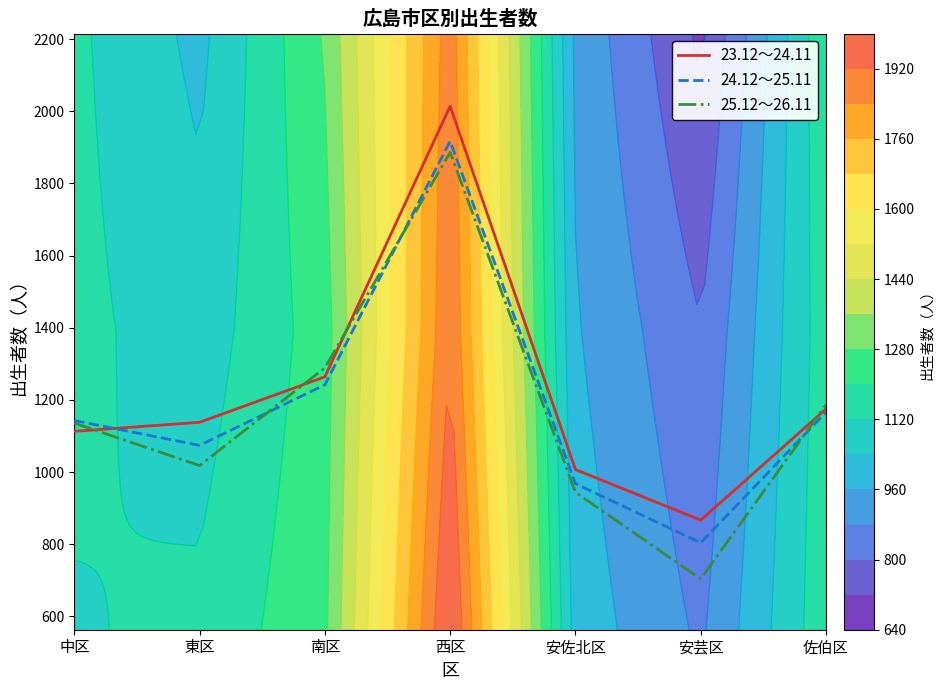

True or false: 23.12～24.11 has a value of 1007 at 安佐北区.

True